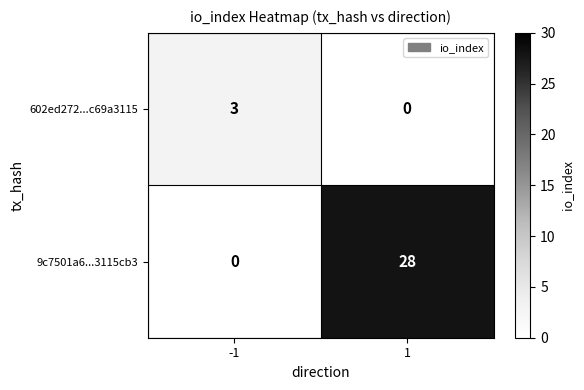

At which category is the sum across all series the highest?

1